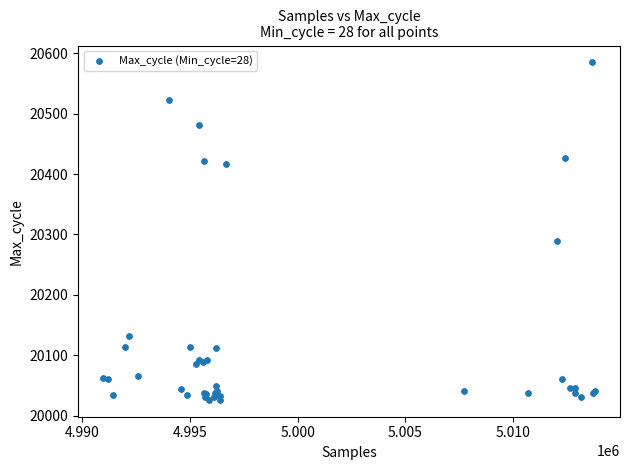

What Y value in the scatter plot is closest to 20305?

20289